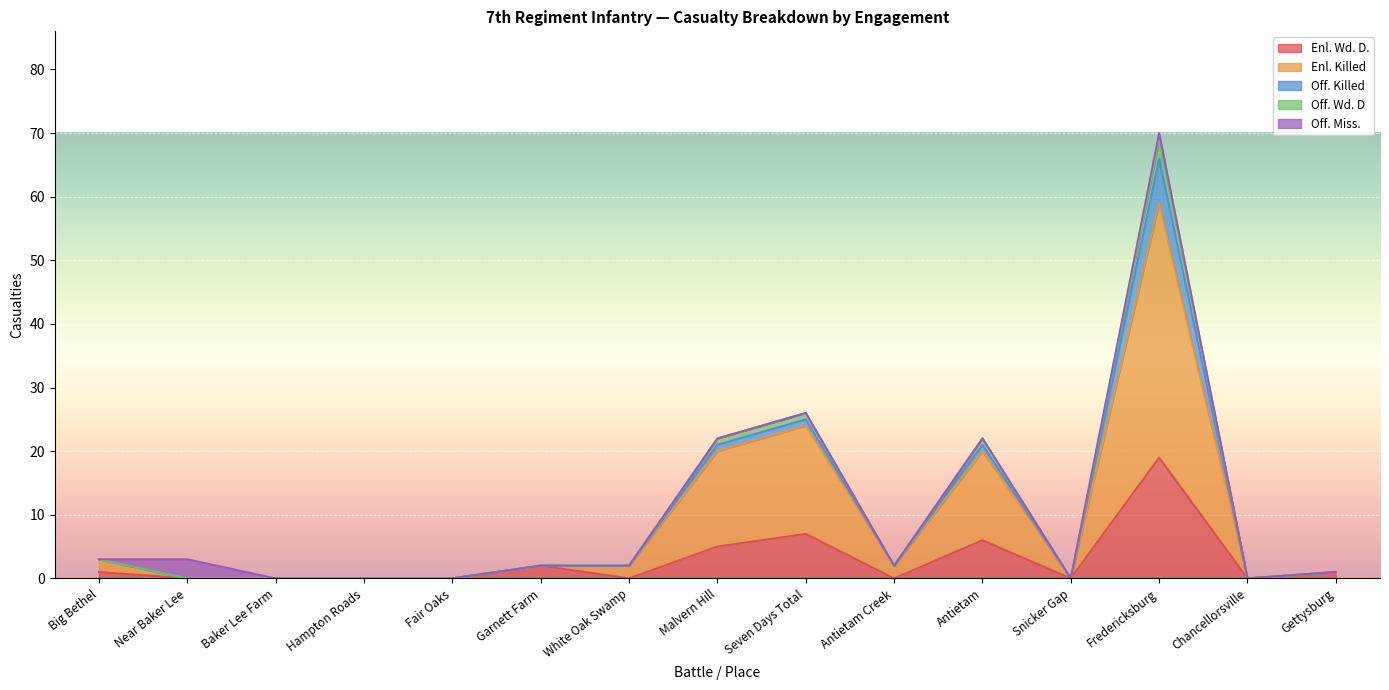

True or false: Enl. Wd. D. has a value of 0 at Antietam Creek.

True